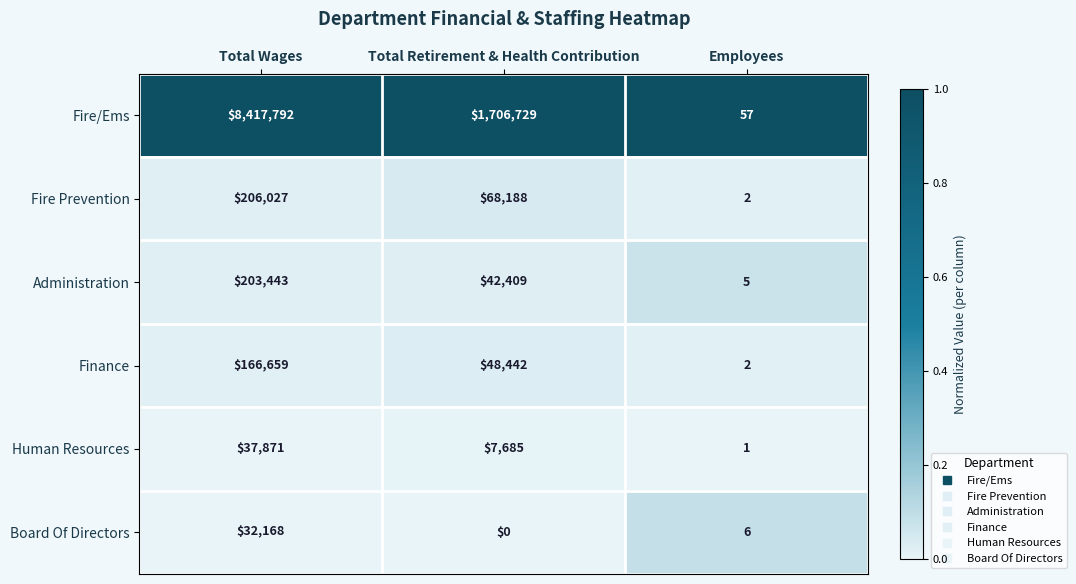

Which category has the lowest value across all series?

Total Retirement & Health Contribution